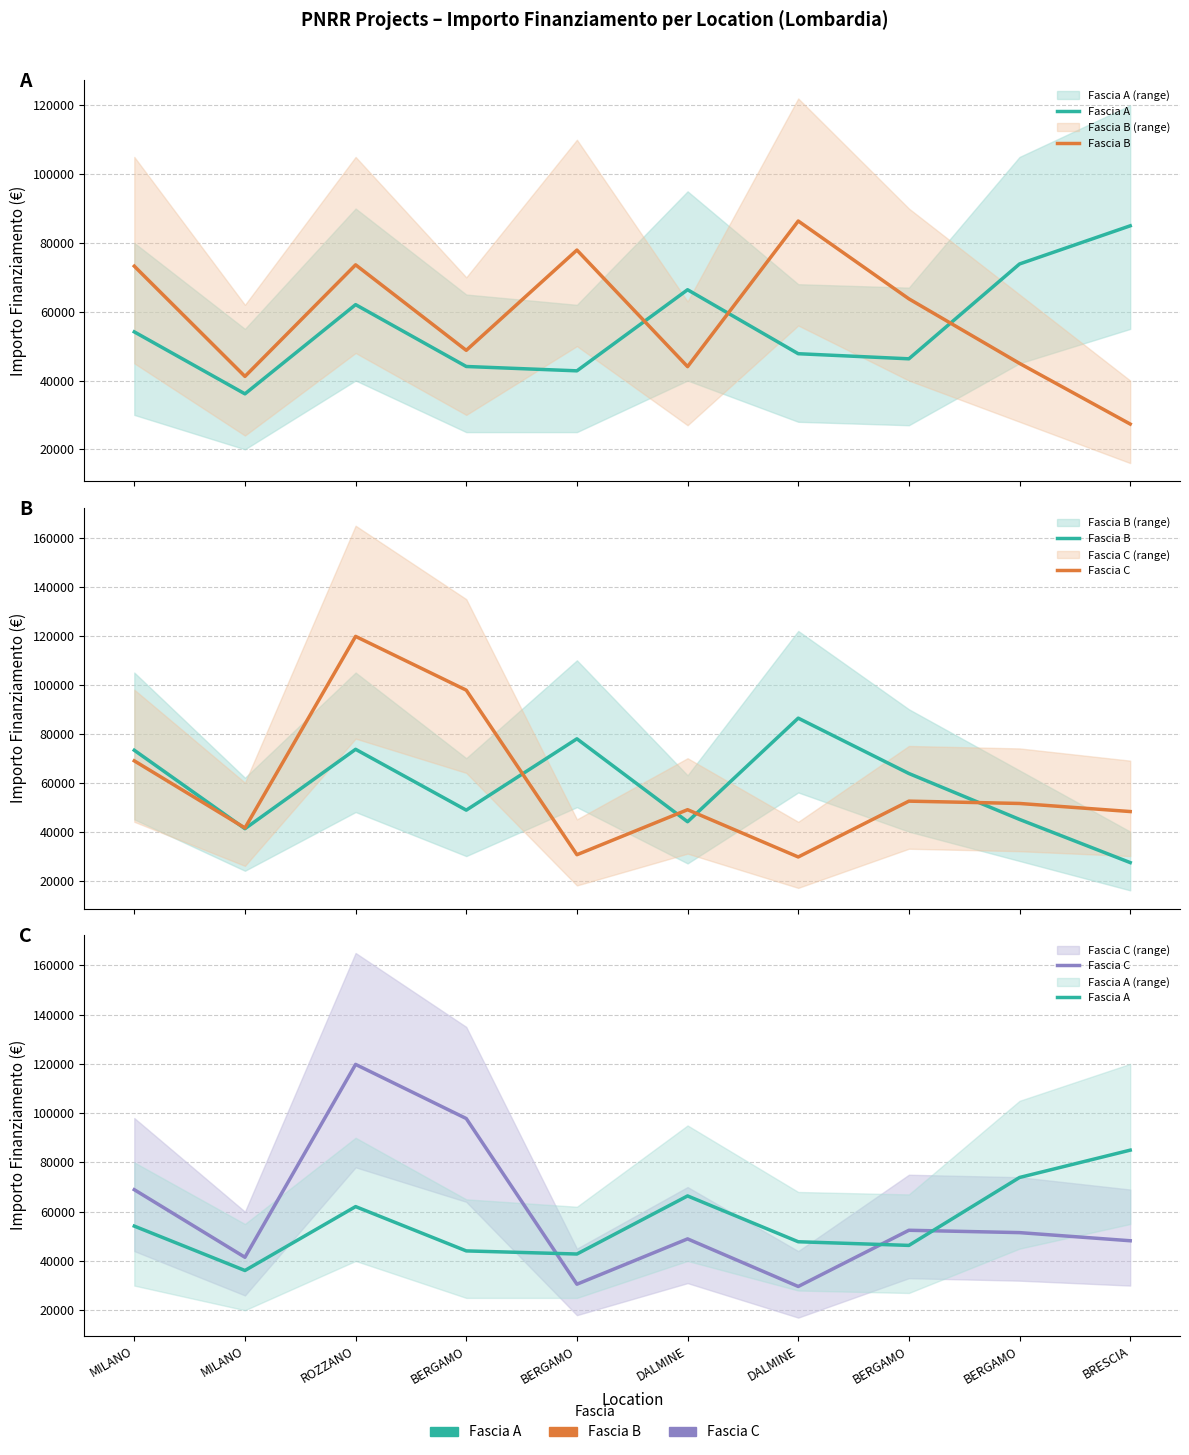

Reading left to right, extract all data points from this chart.

Fascia A: 54144.9	36123.8	62062.4	44080.6	42816.5	66393.6	47794.5	46312.5	73886.6	84977.9
Fascia B: 73250.1	41196.6	73636.1	48776.3	77926.5	44036.1	86371.0	63747.5	44978.7	27342.9
Fascia C: 68925.6	41496.0	119783.4	97812.0	30558.8	48957.9	29640.7	52455.4	51504.7	48200.6